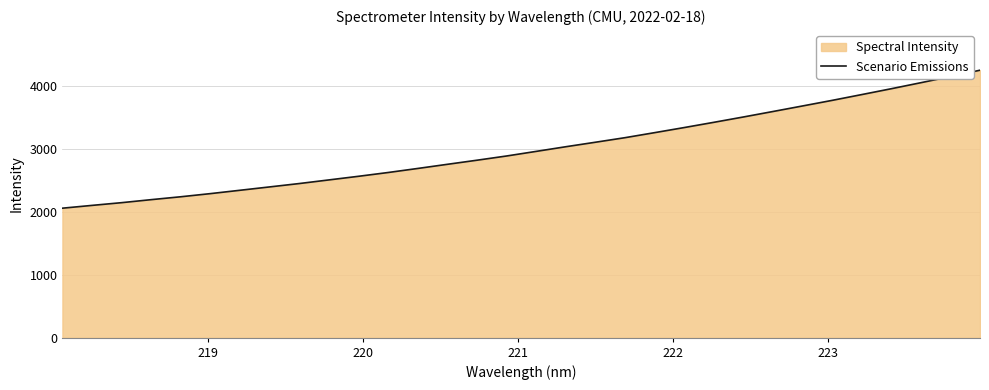

What is the smallest value displayed?

2059.4